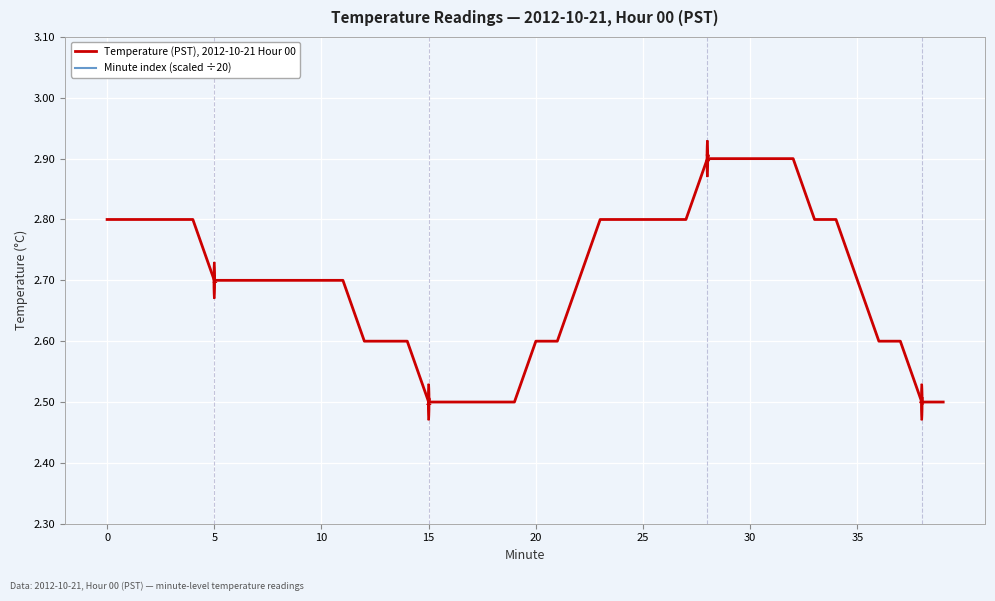

Does the chart display data point markers on the line(s)?

No